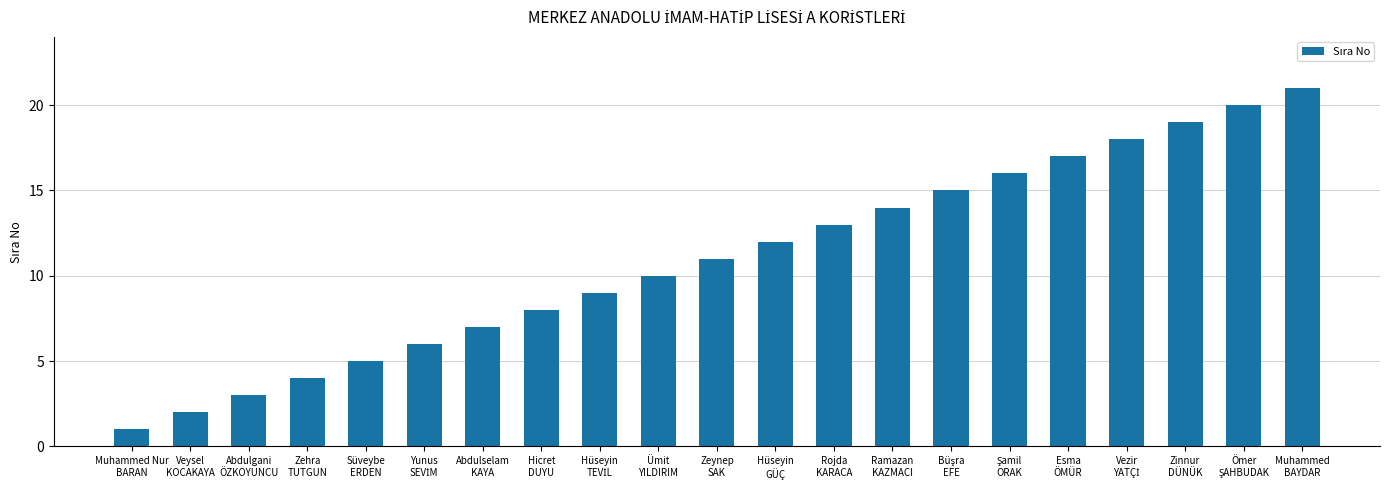

What is the change in value from Muhammed Nur
BARAN to Abdulgani
ÖZKOYUNCU?

+2